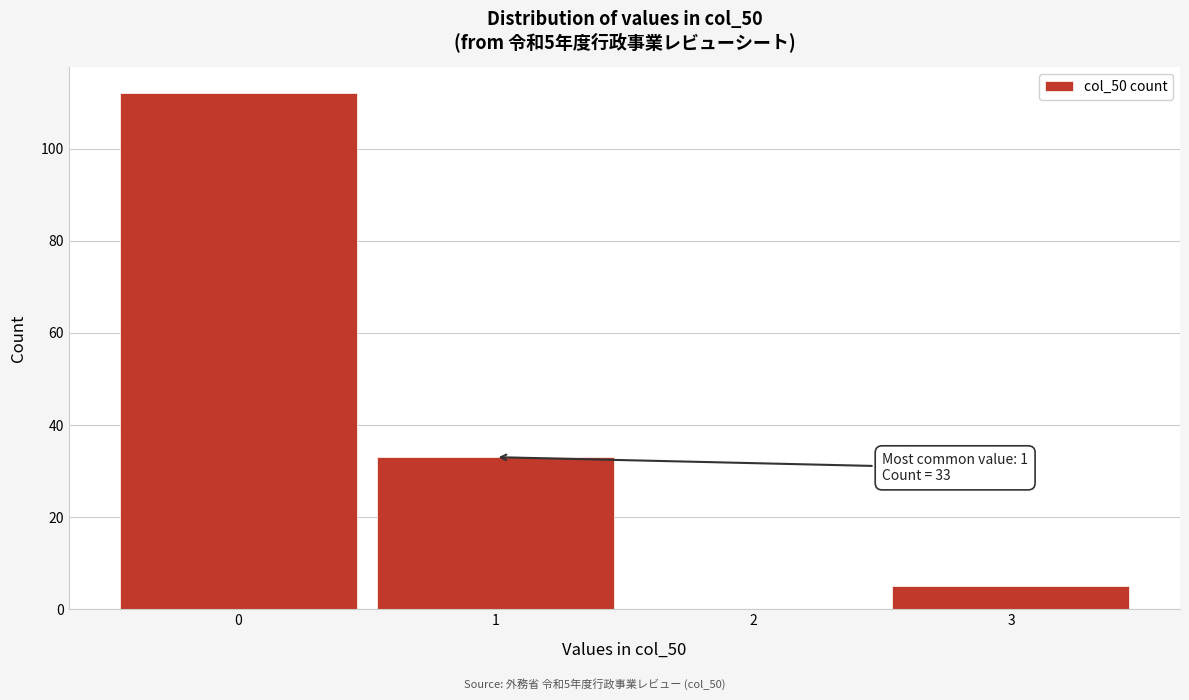

Which range on the x-axis has the tallest bar?

-0.5 to 0.5